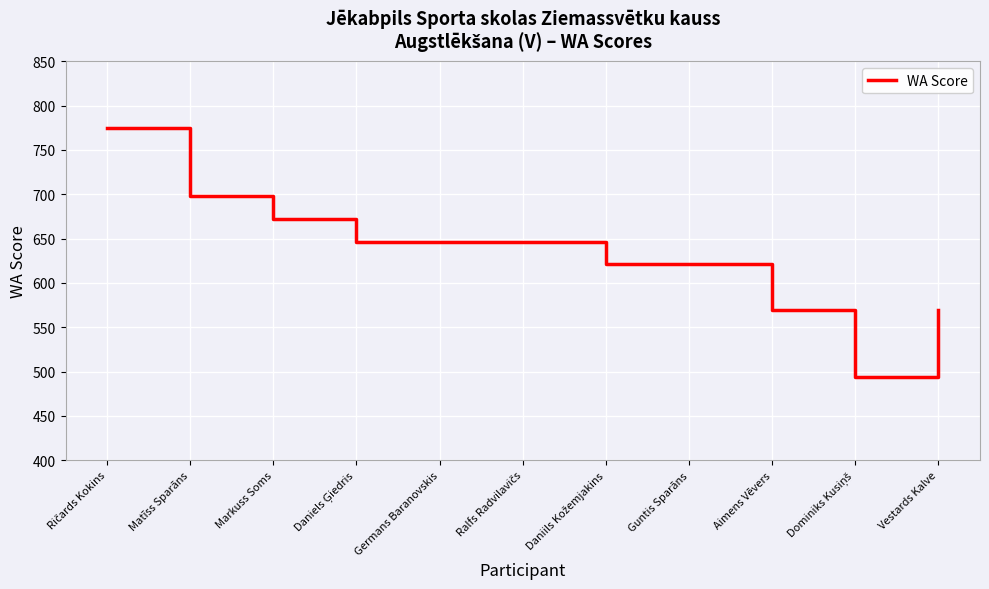

What position from the right is Matīss Sparāns?

10